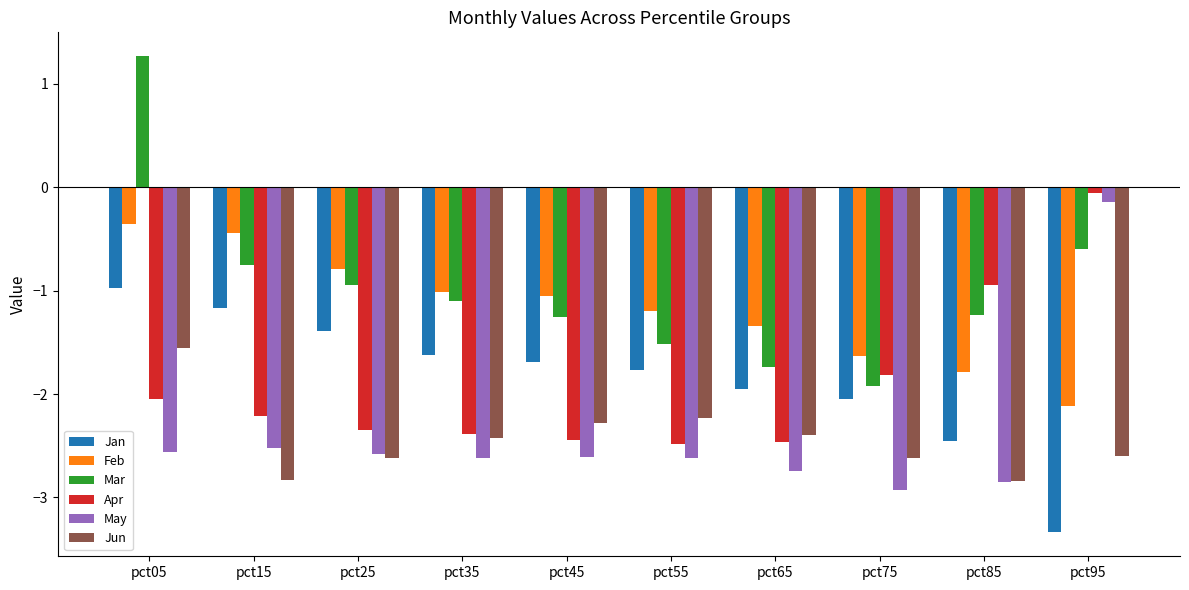

Which series changed the most between pct55 and pct95?

May